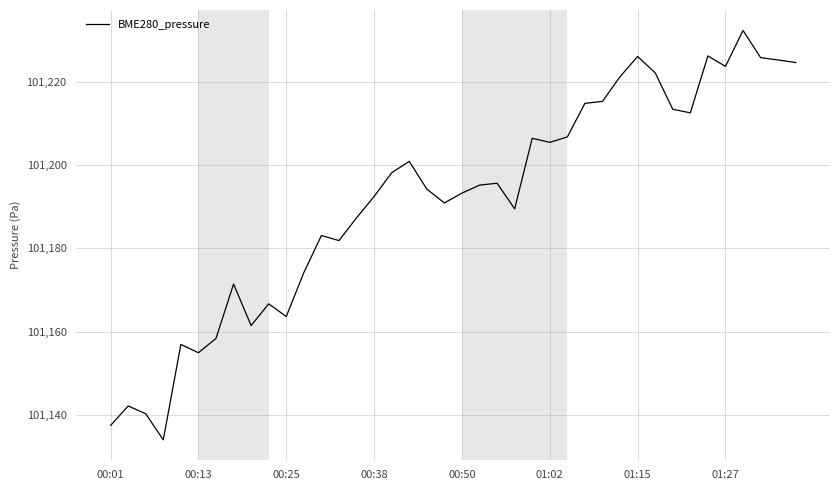

What is the minimum value shown in the chart?

101134.0